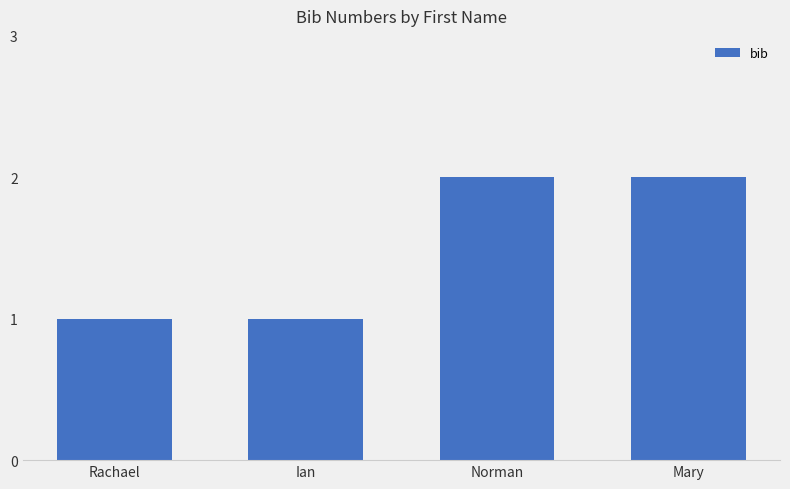

Reading right to left, transcribe all the data shown in this chart.

Mary=2	Norman=2	Ian=1	Rachael=1